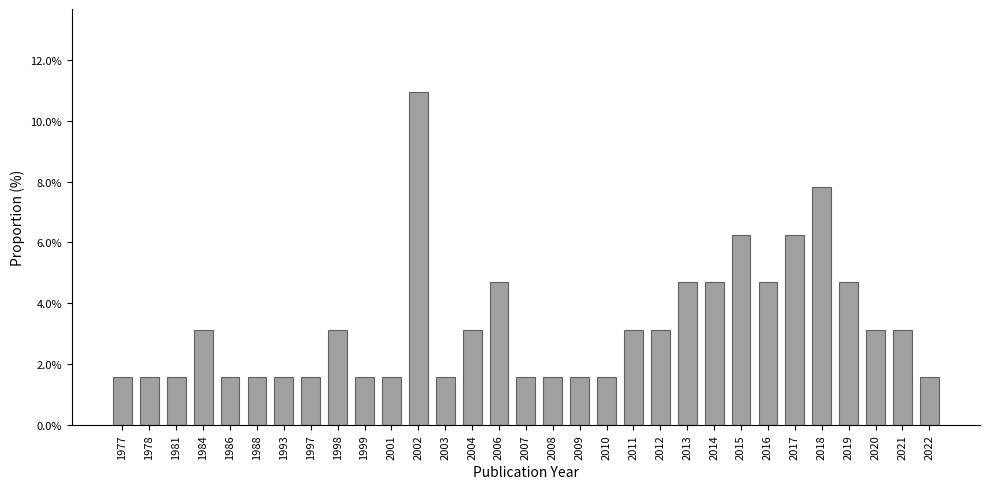

The chart shows a value of 1.6 at 1993. True or false?

True